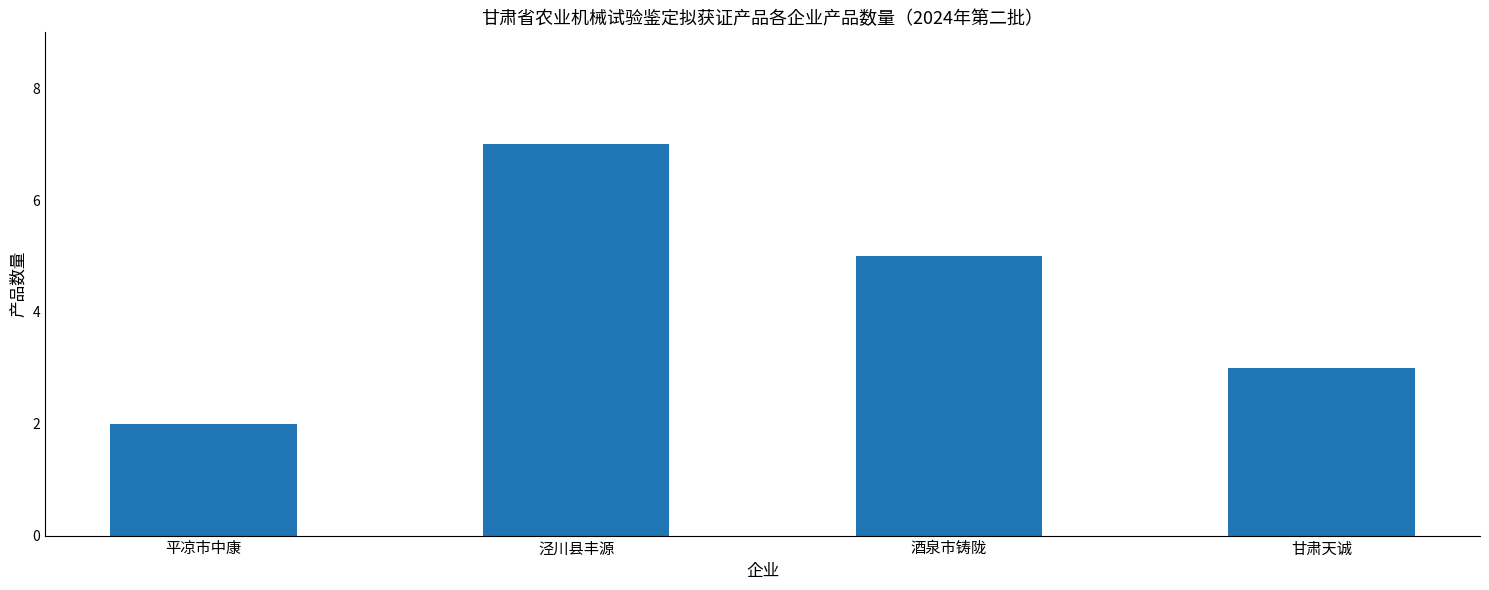

Does the chart contain stacked bars?

No